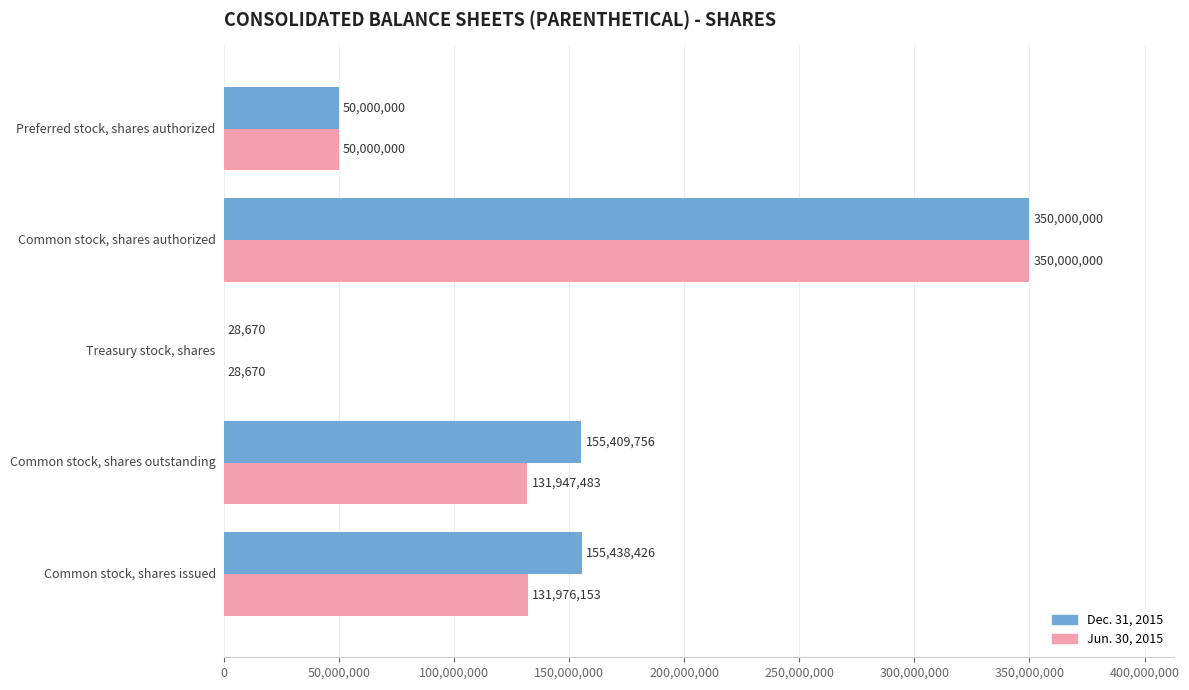

What is the sum of all Jun. 30, 2015 values?

663952306